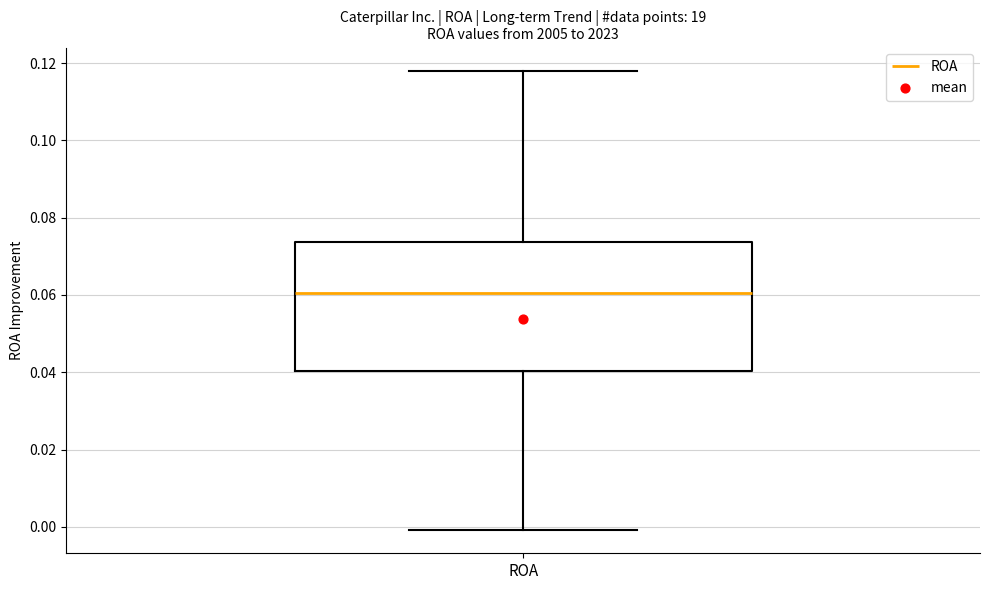

Transcribe this box plot: give where the median line is, the range the box spans, and where the two whiskers end, as read against the y-axis. The values are not printed on the chart, so give them approximately, as read against the axis.

median 0.060, box 0.040 to 0.074, whiskers 0.000 to 0.118